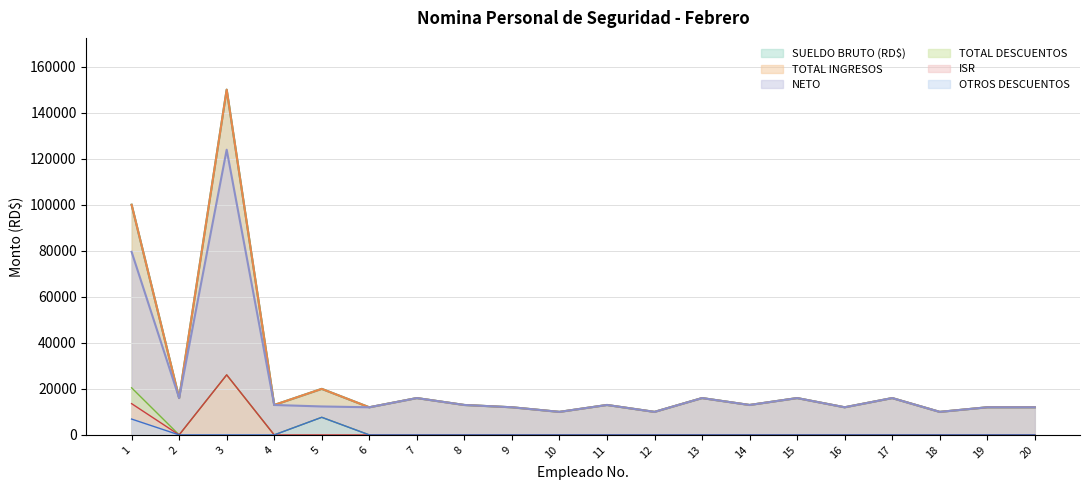

The value of ISR at 4 is 16241.6. True or false?

False